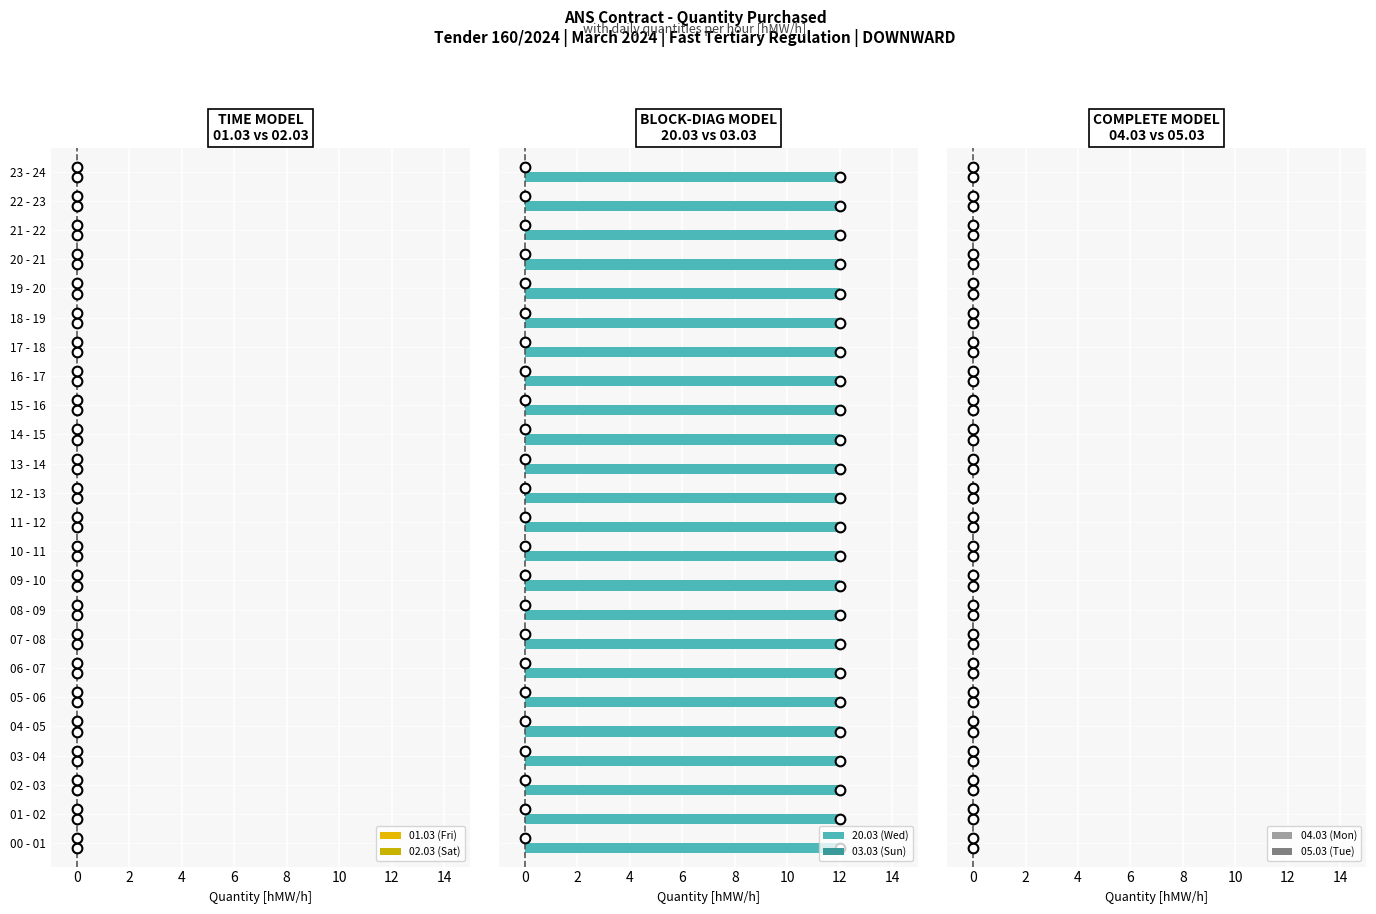

What is the label of the 11th bar from the right?

13 - 14